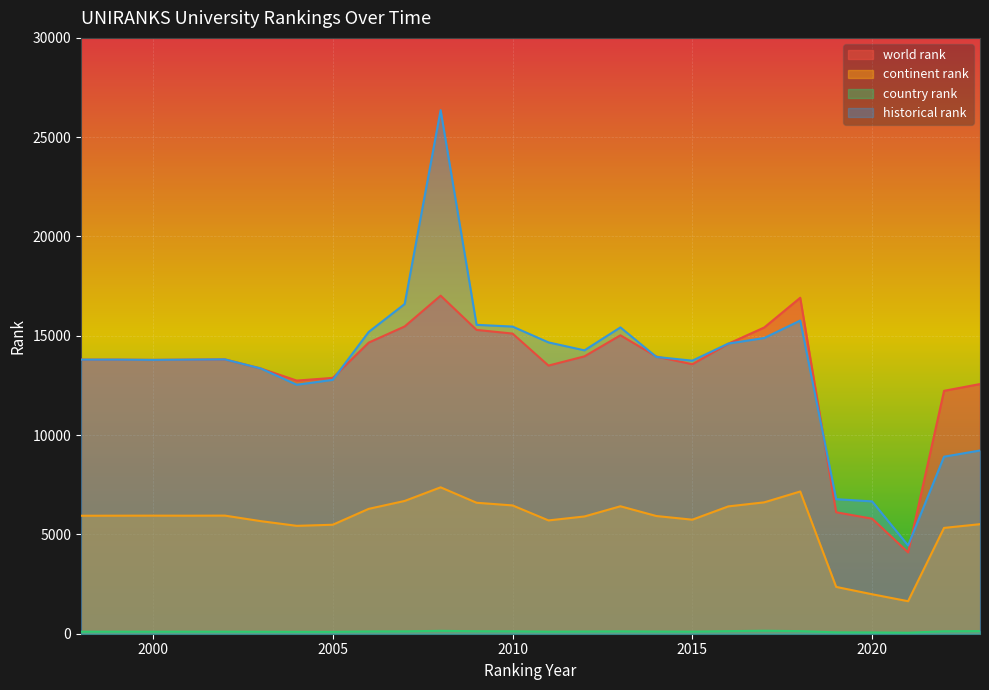

Reading left to right, what are all the values shown in this chart?

world rank: 13800	13800	13787	13800	13813	13354	12746	12881	14657	15471	17021	15297	15113	13501	13966	15026	13955	13568	14601	15420	16916	6115	5792	4095	12230	12571
continent rank: 5940	5943	5945	5943	5947	5668	5432	5487	6287	6685	7371	6594	6460	5705	5904	6417	5926	5742	6411	6615	7161	2357	1987	1637	5328	5516
country rank: 102	102	101	102	102	98	94	93	115	119	145	125	122	103	111	119	109	104	130	150	130	70	65	52	123	132
historical rank: 13800	13800	13787	13800	13813	13354	12536	12783	15194	16601	26363	15553	15465	14668	14268	15424	13936	13748	14609	14890	15767	6774	6663	4444	8914	9225